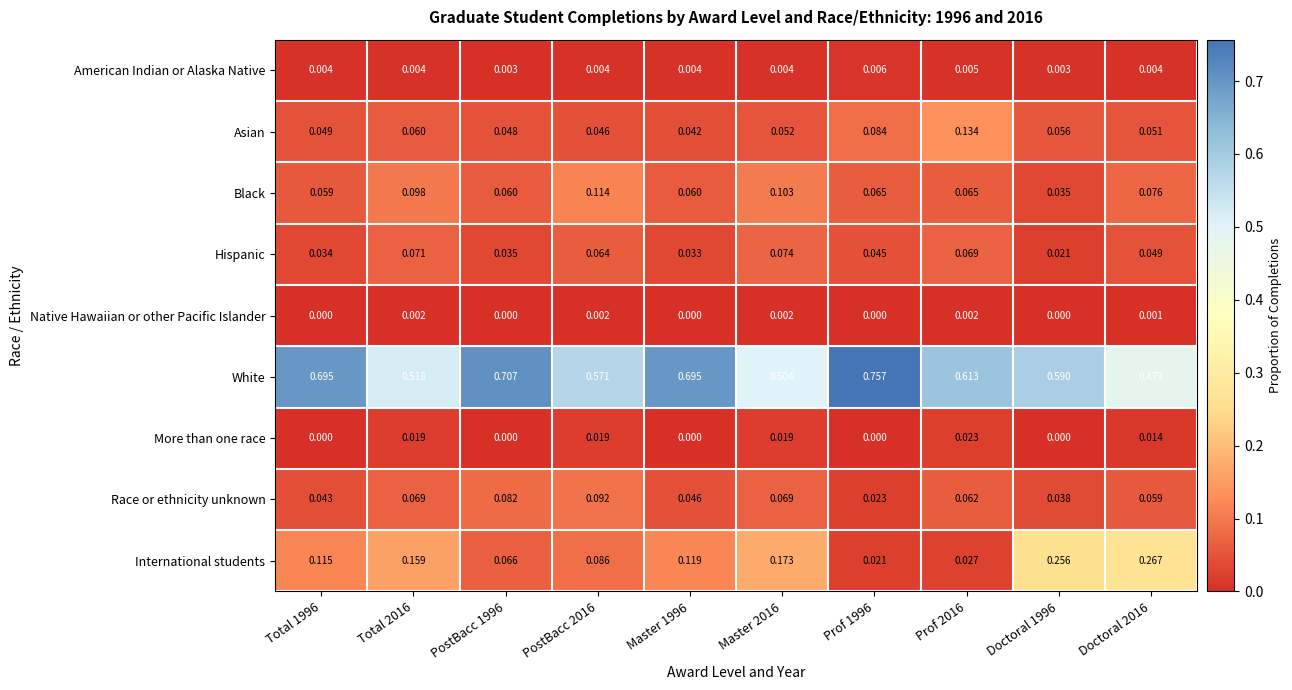

Which series has the largest total across all categories?

White